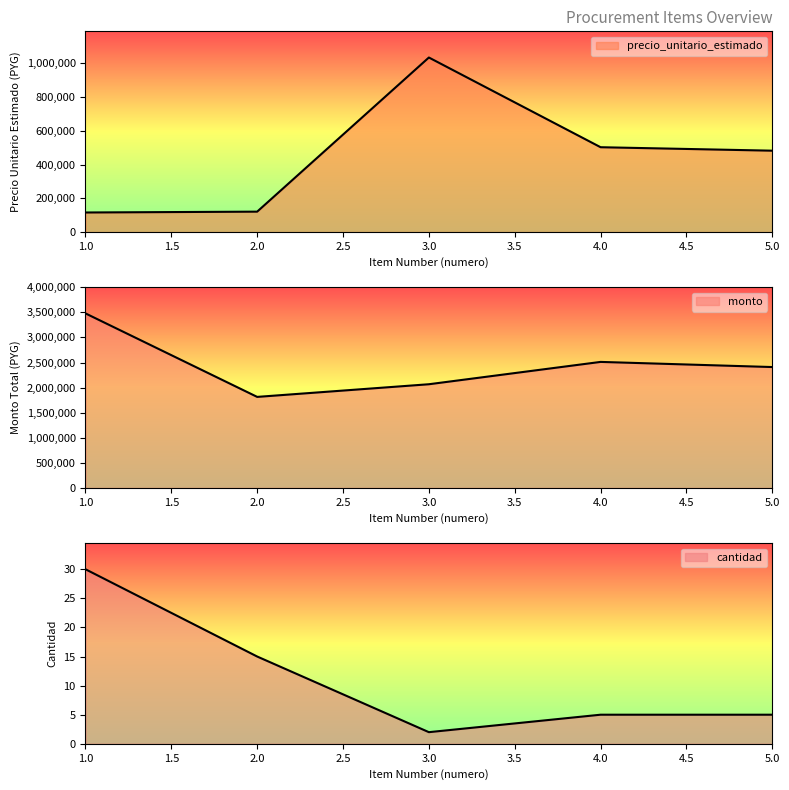

Between 1 and 3, which series saw the biggest shift?

monto